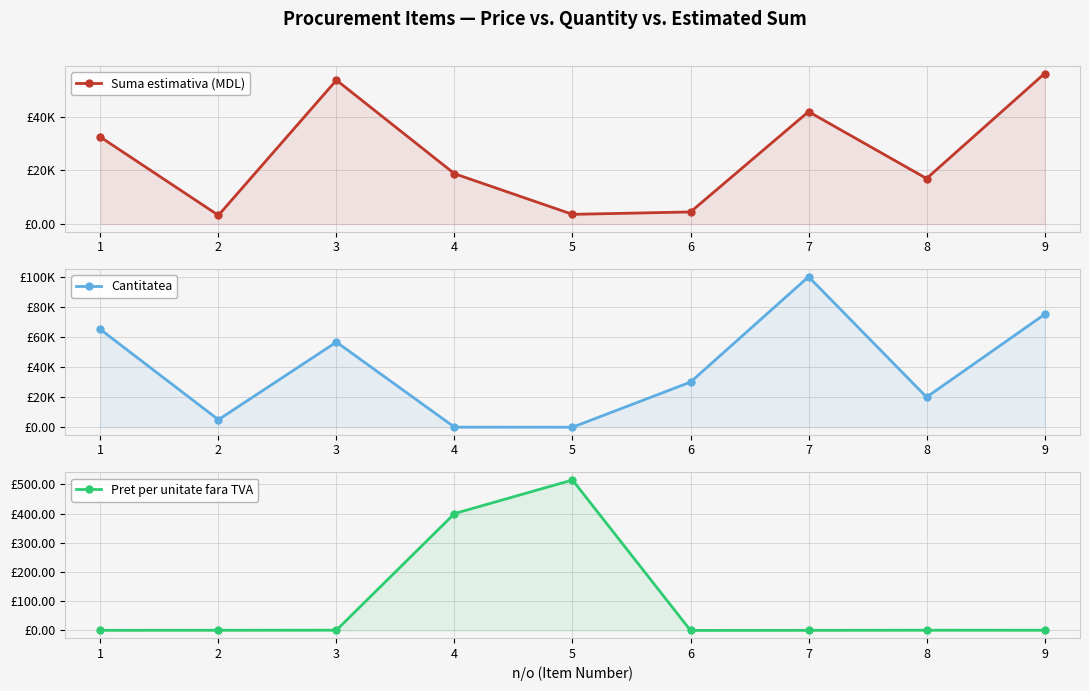

What is the maximum value shown in the chart?

100000.0